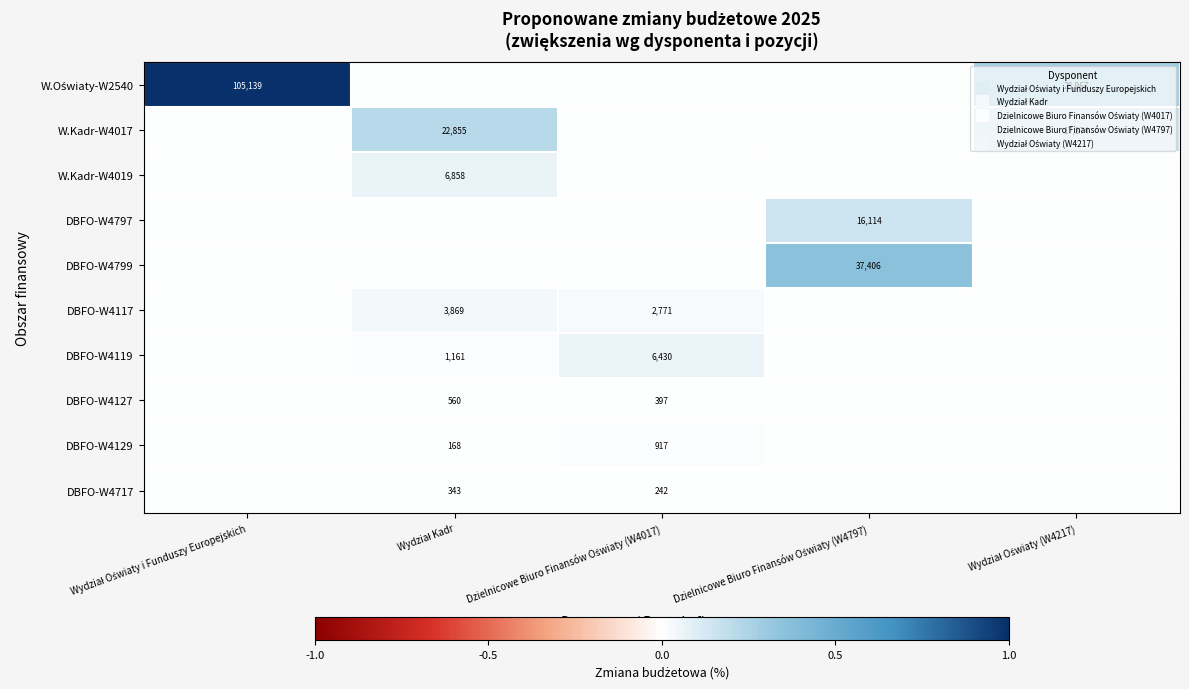

Count the number of categories in the chart.

5